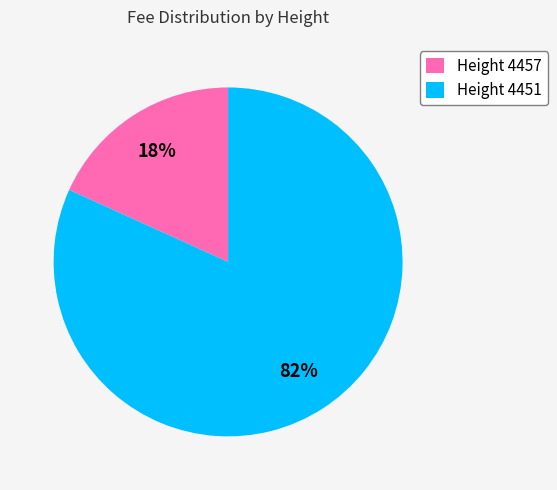

What is the majority slice?

Height 4451